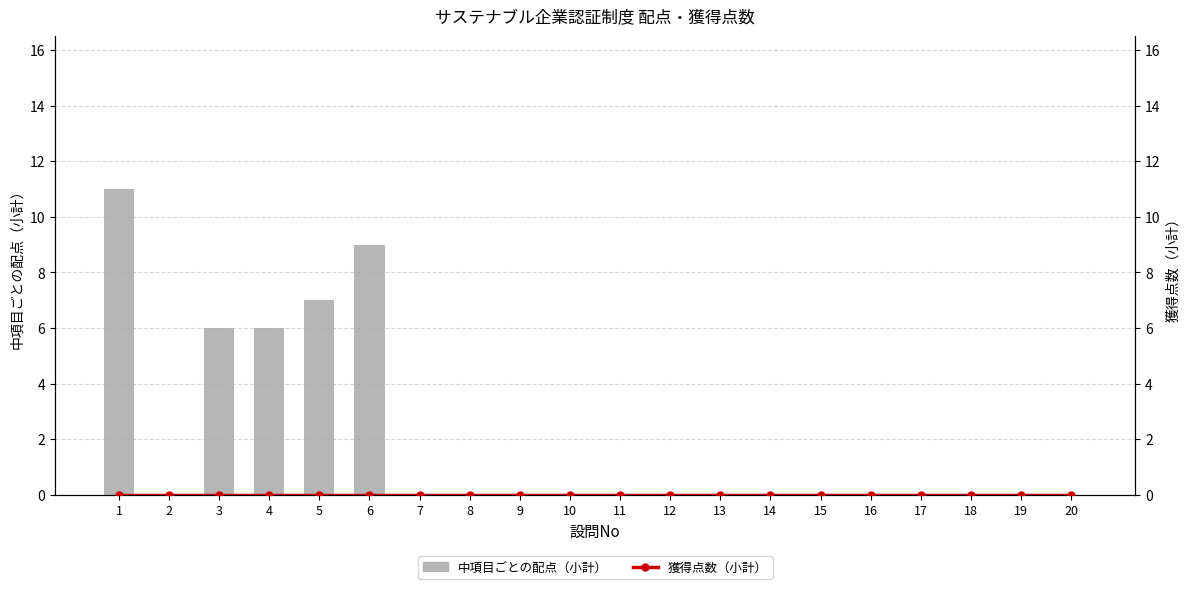

How many data points does each series have?

20